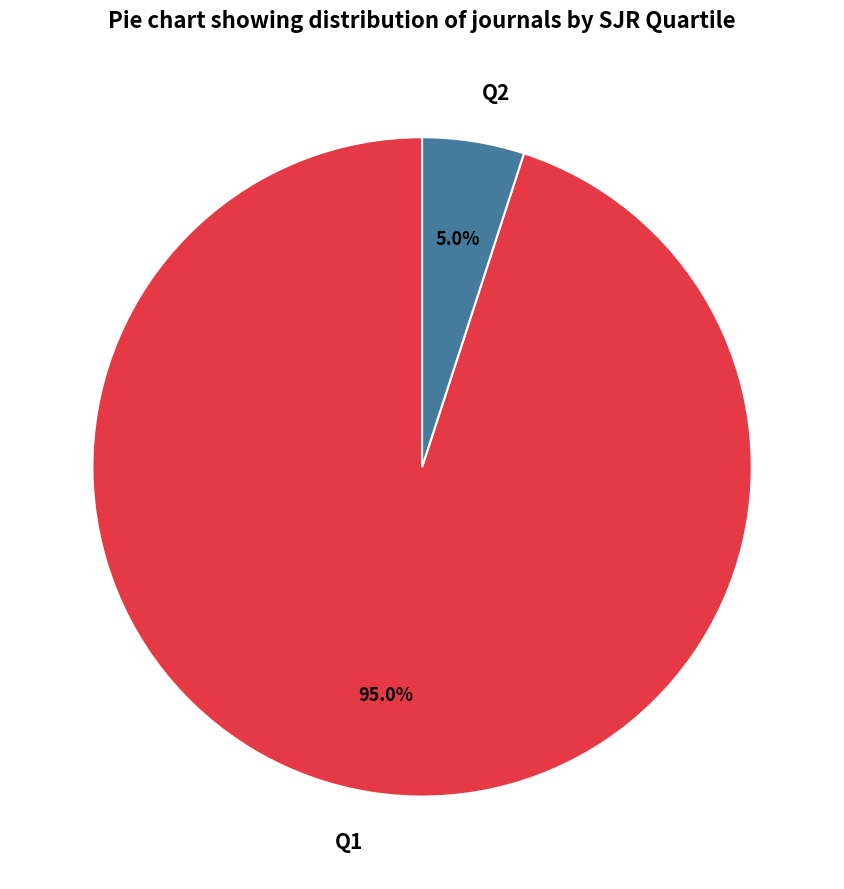

What portion of the pie excludes Q1?

5.0%